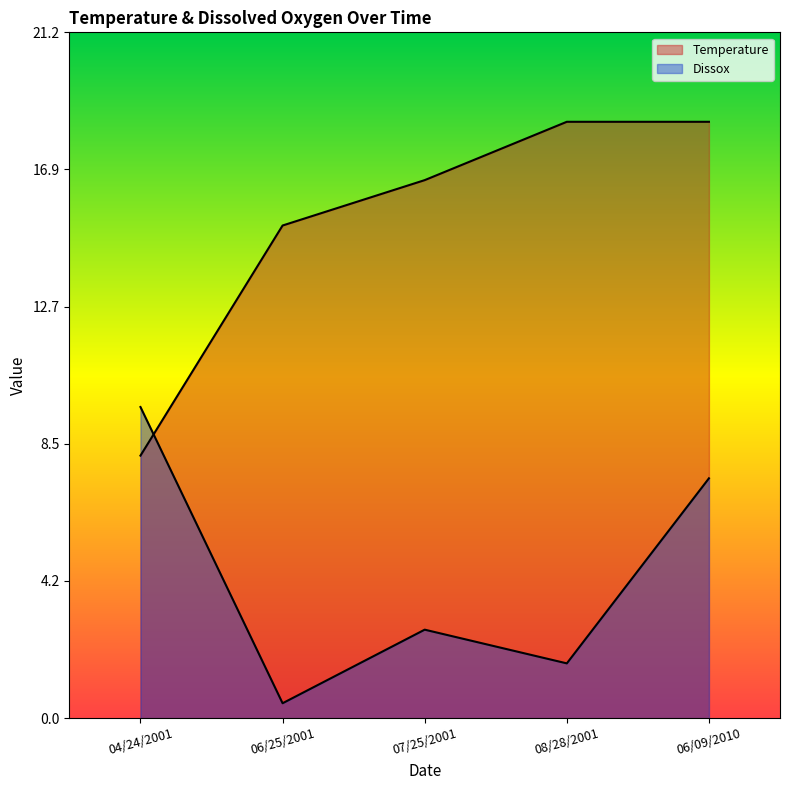

Between which two adjacent categories do Temperature and Dissox first intersect?

04/24/2001 and 06/25/2001